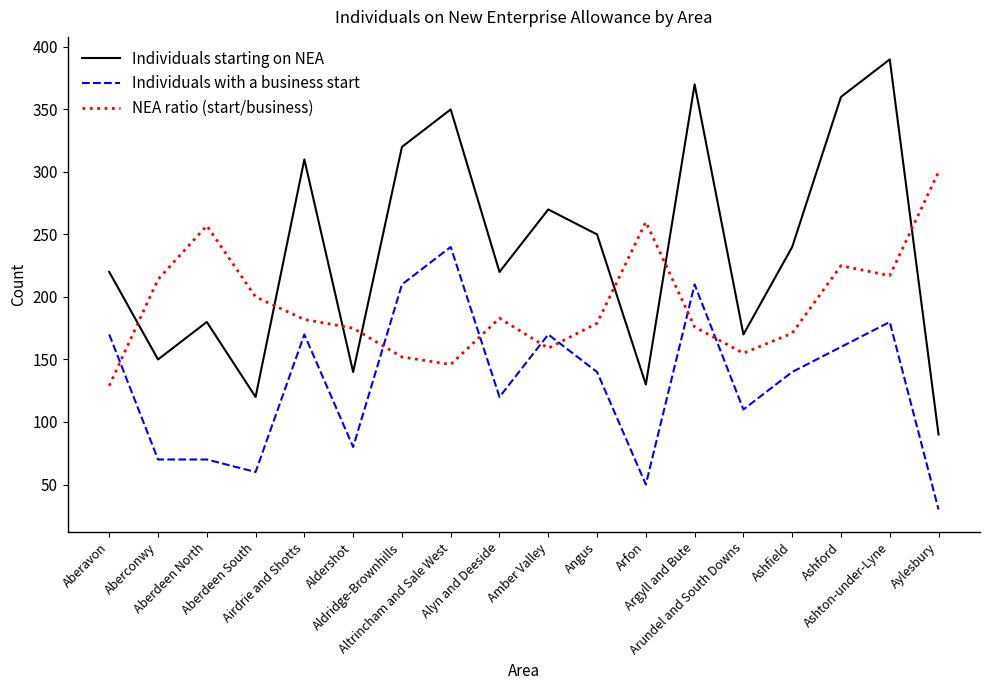

Which series ends up on top after the final intersection of NEA ratio (start/business) and Individuals with a business start?

NEA ratio (start/business)